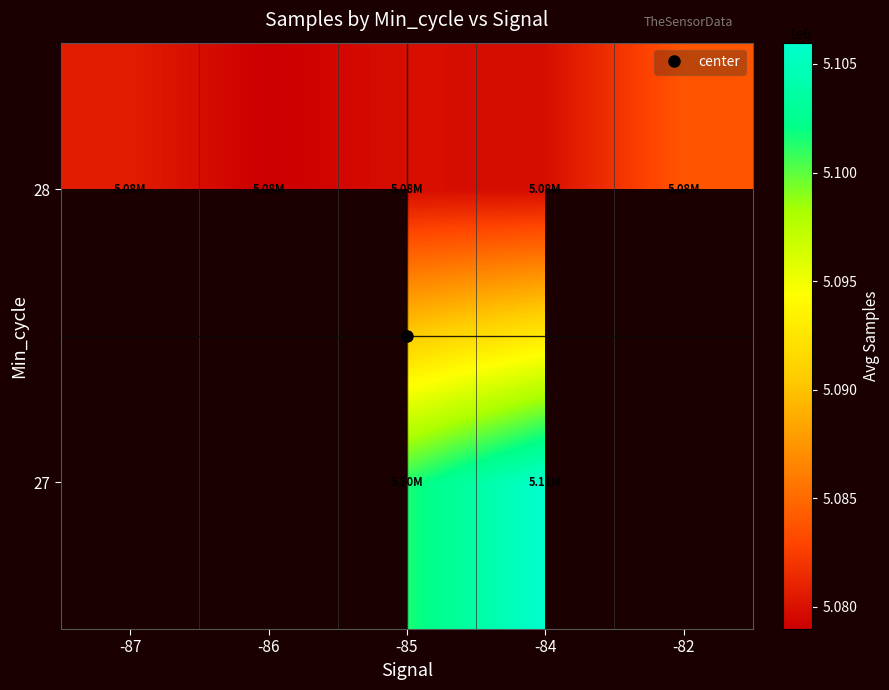

At which category is the sum across all series the highest?

-84